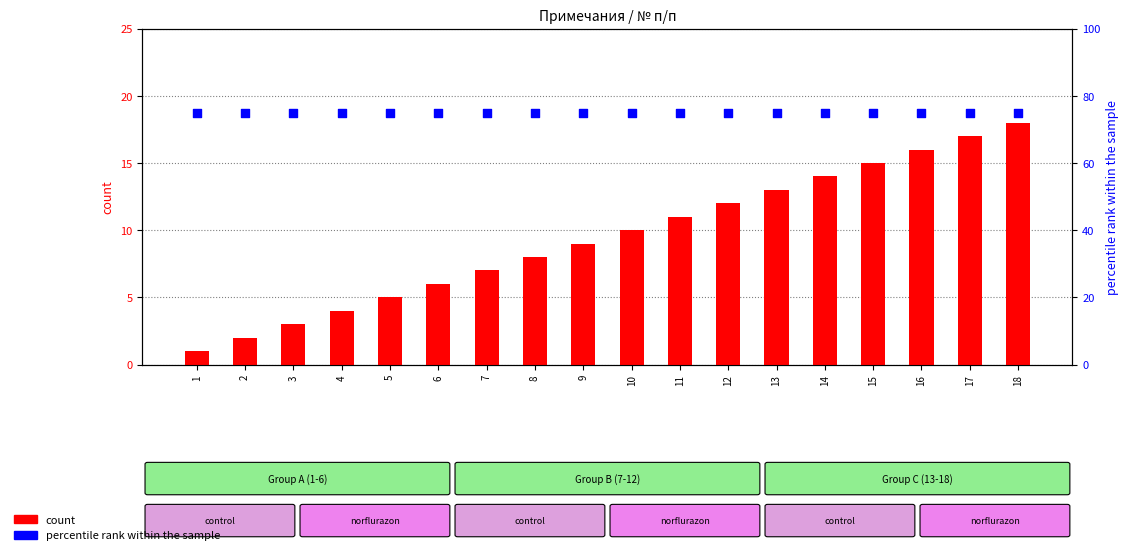

At which category is the sum across all series the highest?

18